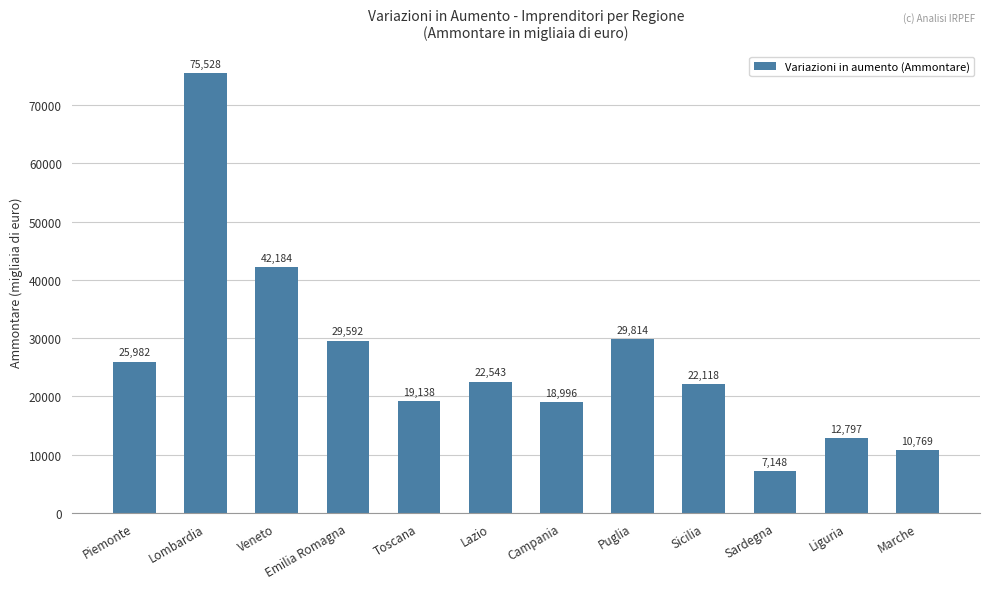

How many bars are there in total?

12